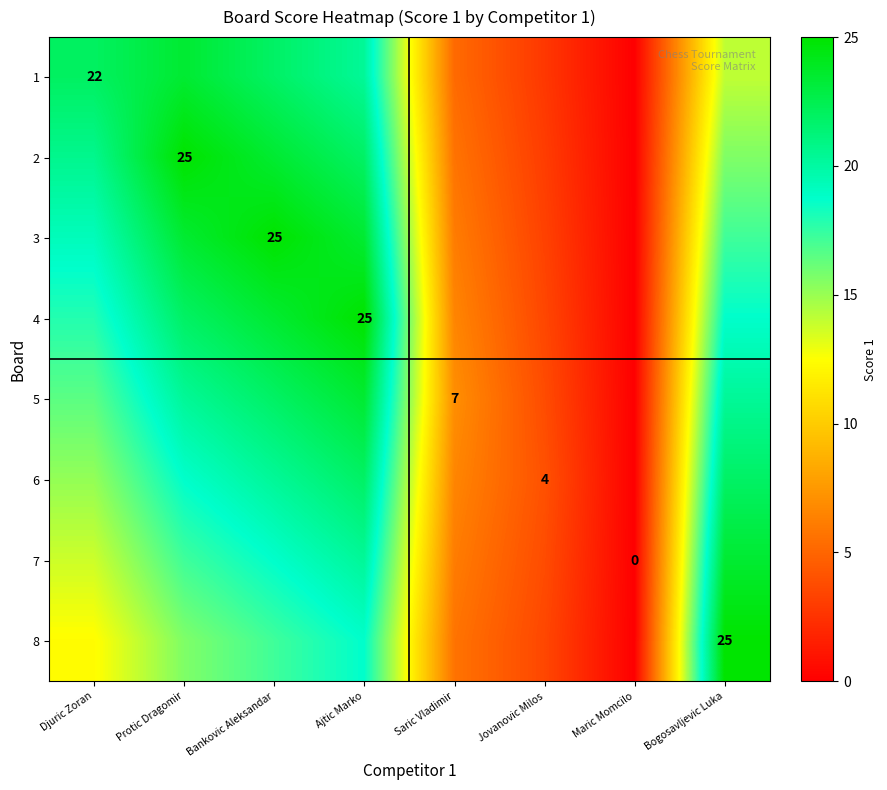

What is the difference between the maximum and minimum values in the 4 series?

25.0